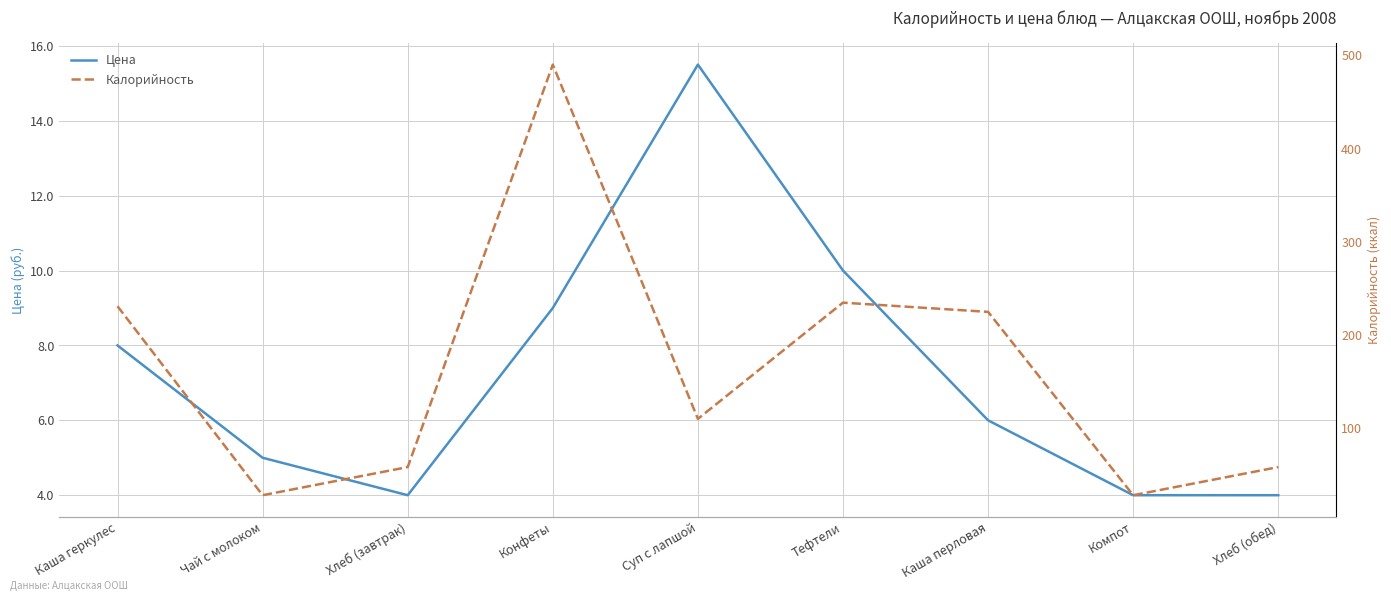

Which label corresponds to the largest value in the chart?

Конфеты